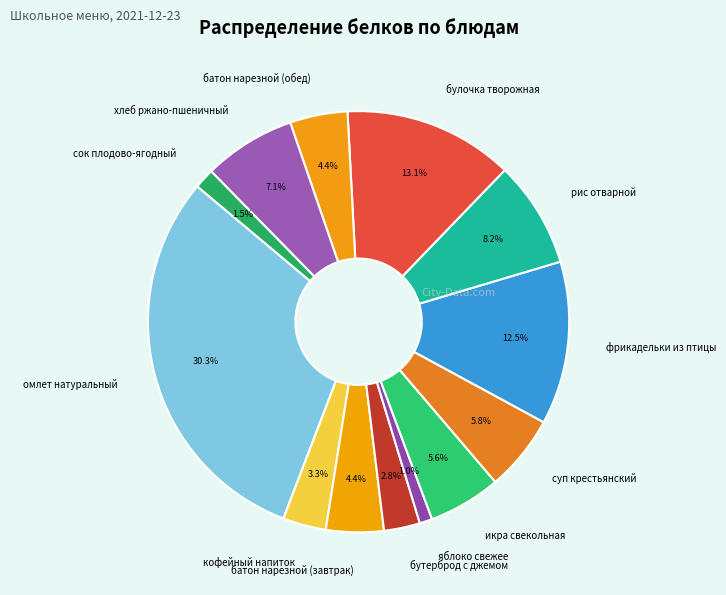

Does рис отварной account for over 50% of the chart?

No